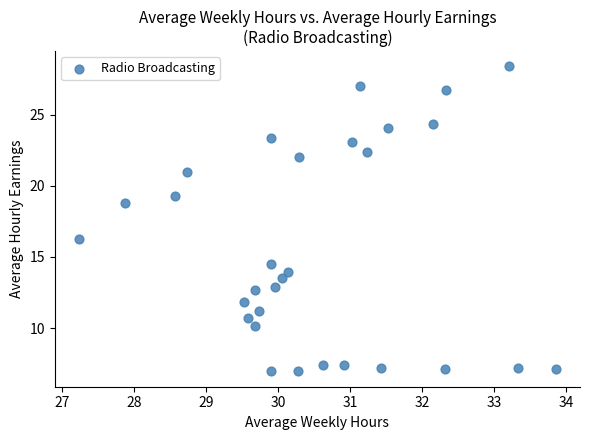

What is the range of X values (max minus min)?

6.6